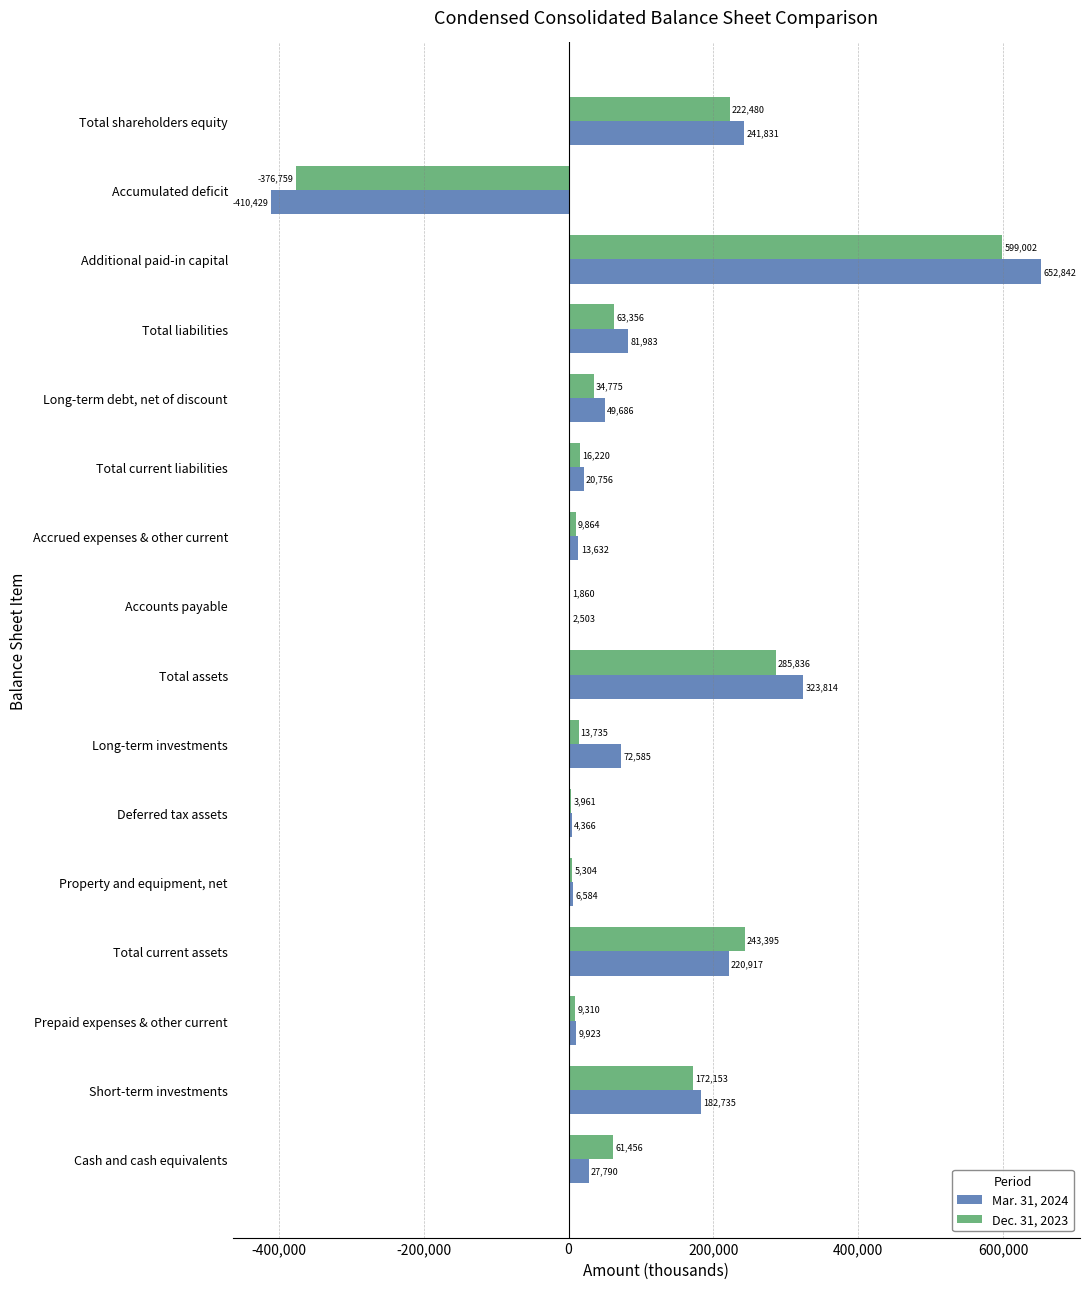

Which series changed the most between Prepaid expenses & other current and Property and equipment, net?

Dec. 31, 2023